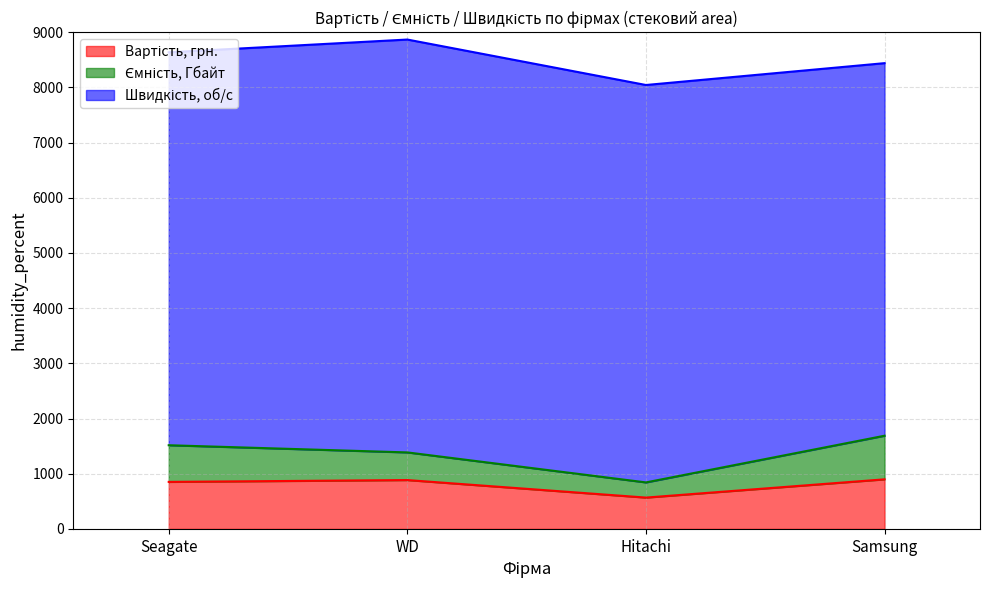

Between Seagate and WD, which is larger?

WD